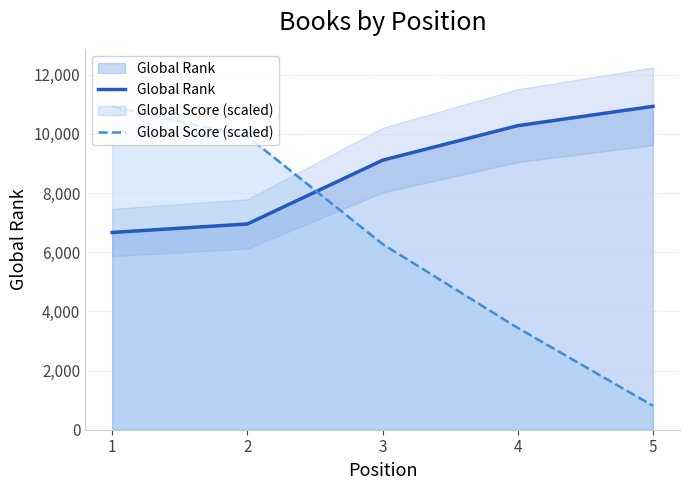

Does the chart display data point markers on the line(s)?

No